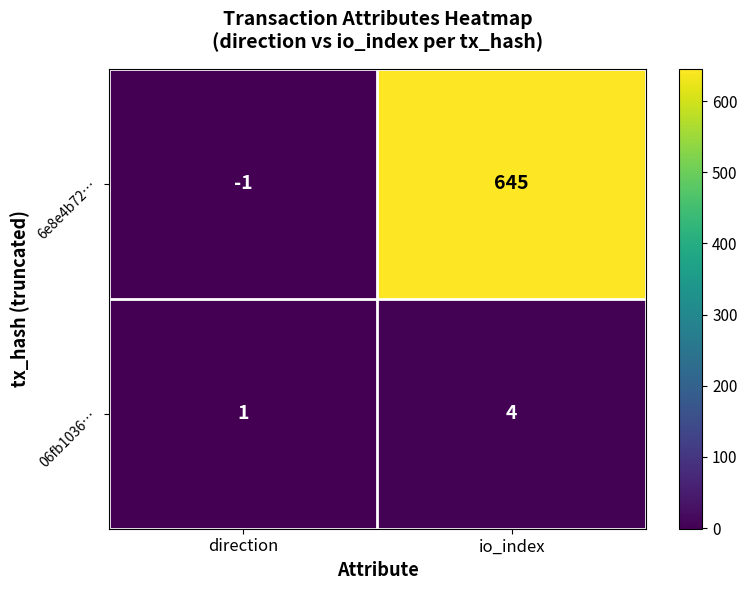

The 6e8e4b72… series shows 307 at io_index. True or false?

False